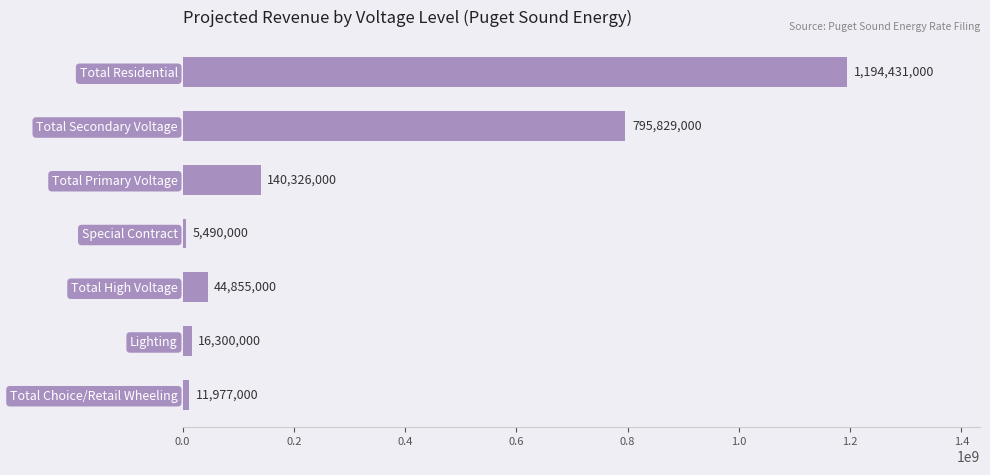

Rank the categories by value from lowest to highest.

Special Contract, Total Choice/Retail Wheeling, Lighting, Total High Voltage, Total Primary Voltage, Total Secondary Voltage, Total Residential